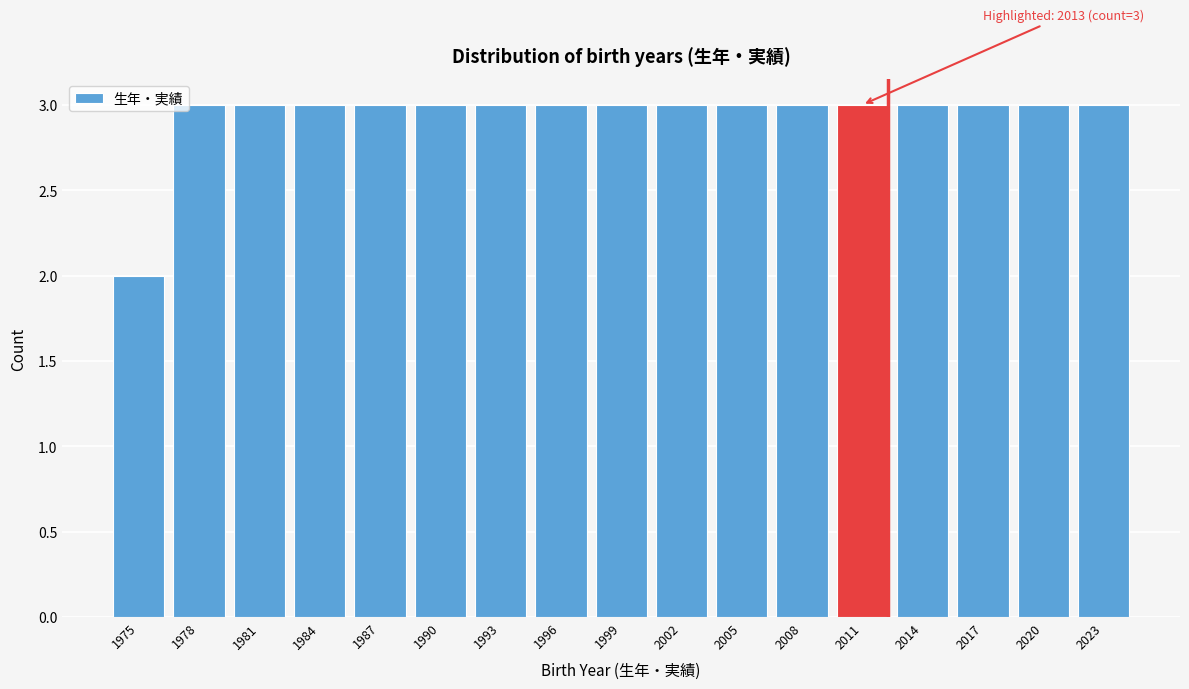

Reading left to right, list all the values displayed in this chart.

2	3	3	3	3	3	3	3	3	3	3	3	3	3	3	3	3